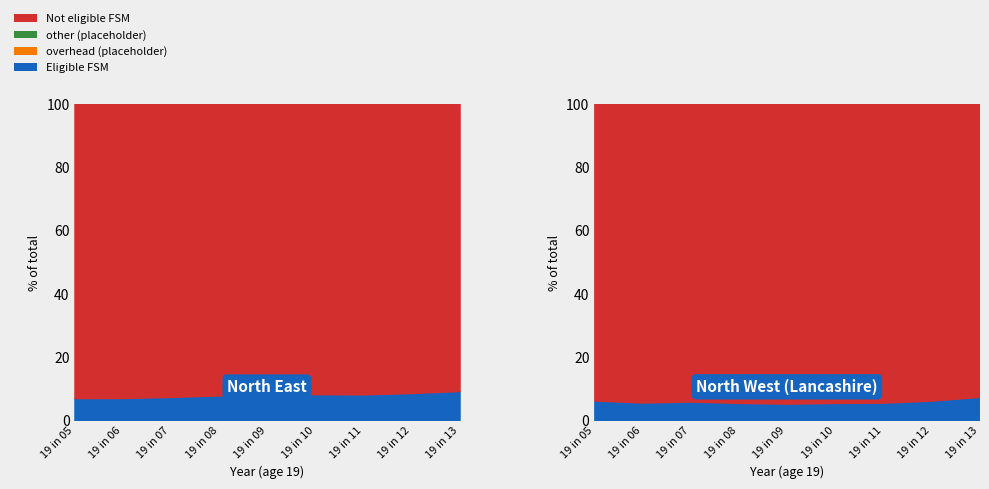

Between 19 in 07 and 19 in 08, which is larger?

19 in 08